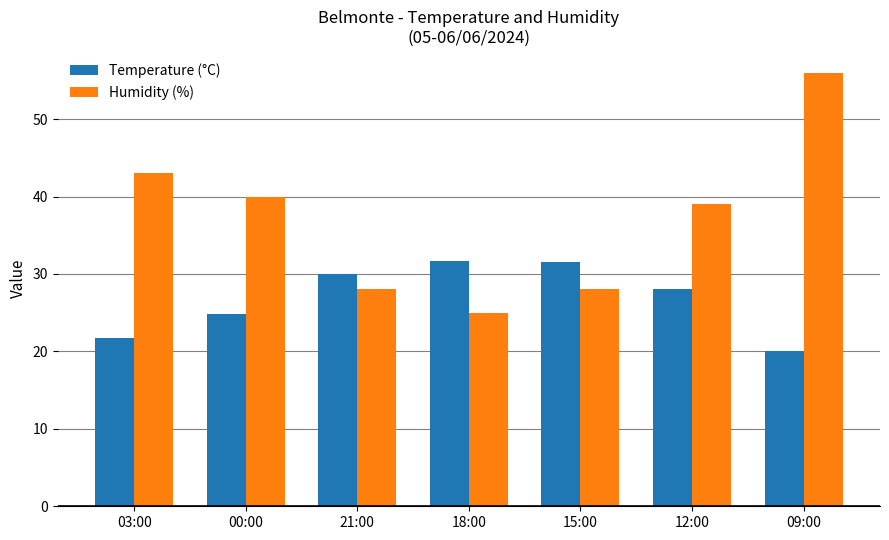

Which series has the largest range (max minus min)?

Humidity (%)